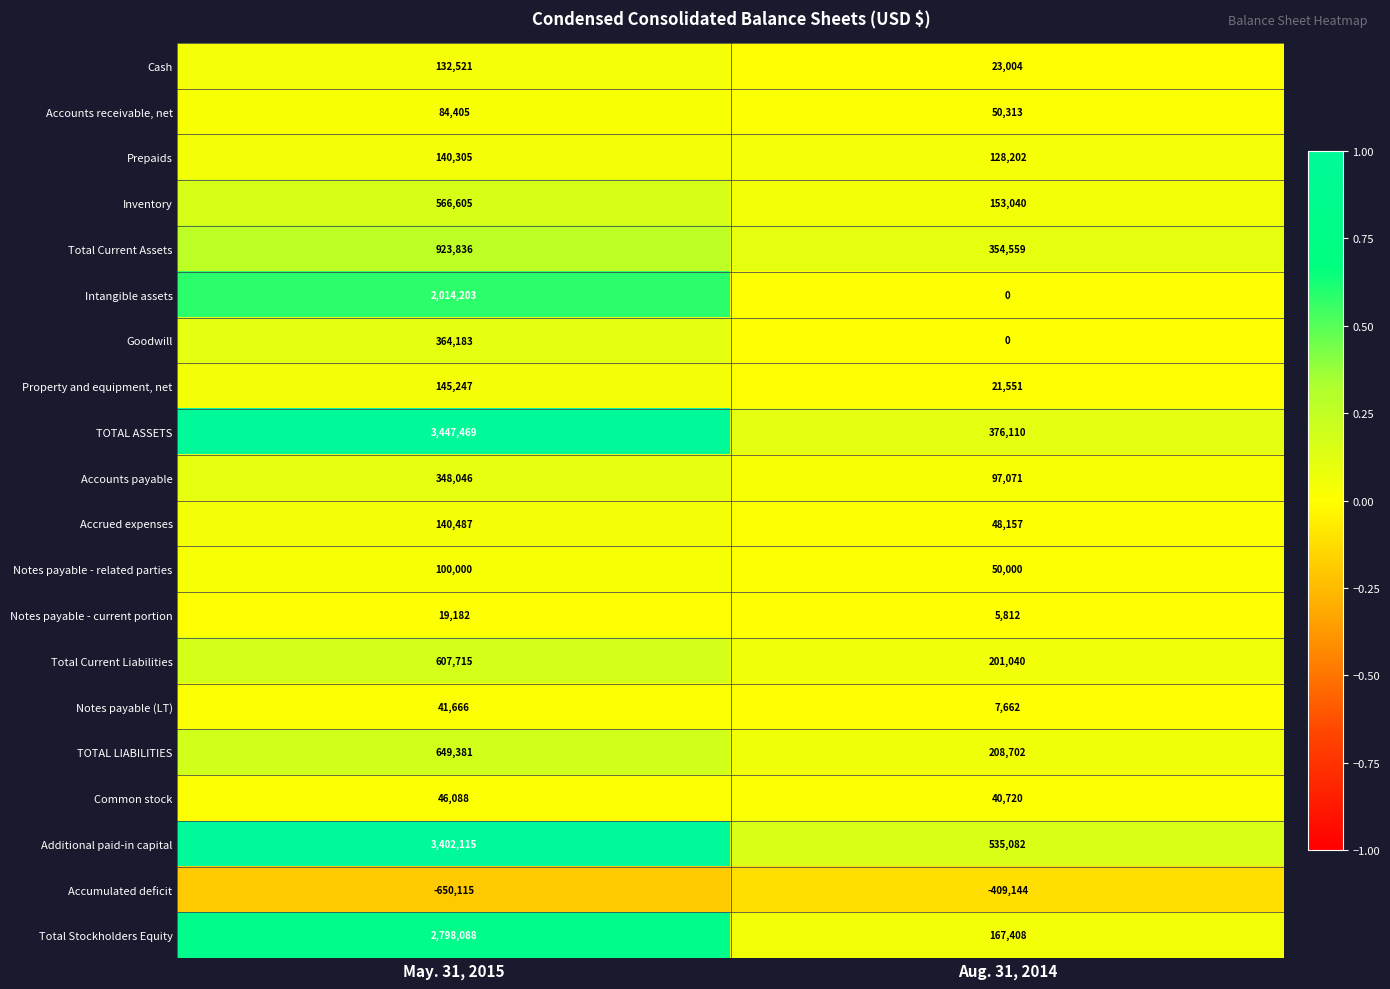

Which series has the largest total across all categories?

Additional paid-in capital